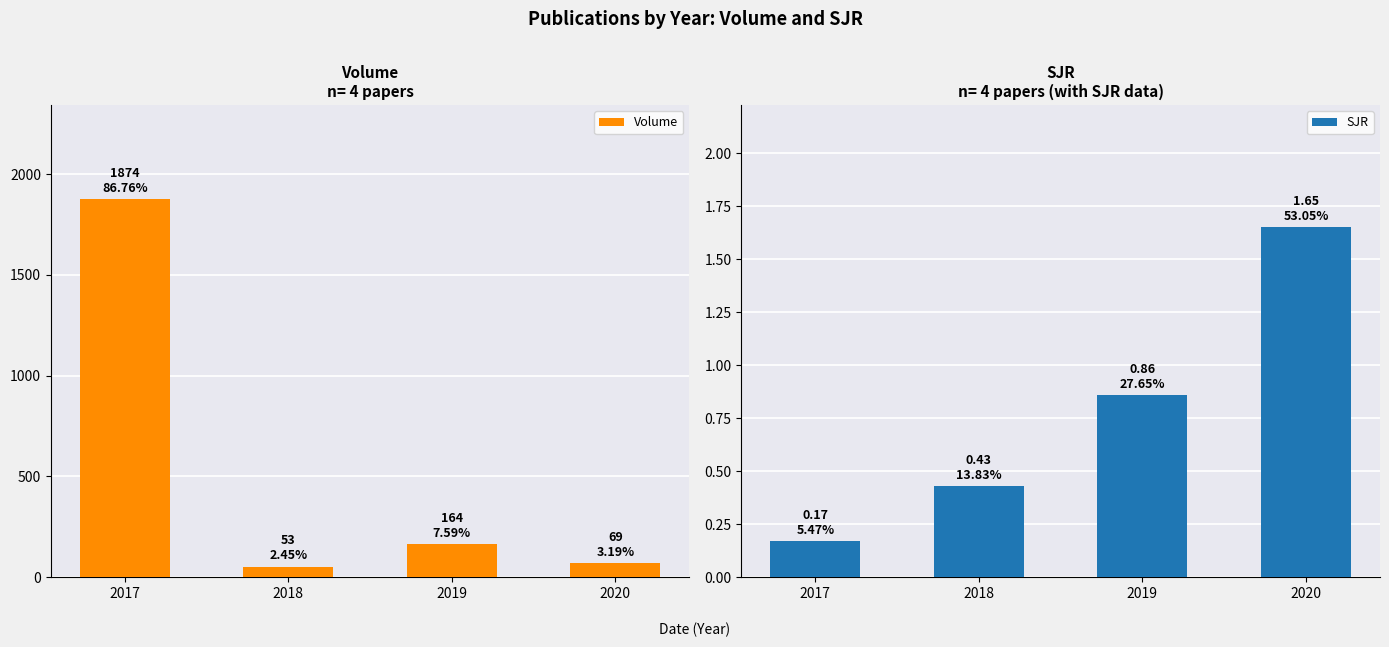

What is the difference between the maximum and minimum values in the Volume series?

1821